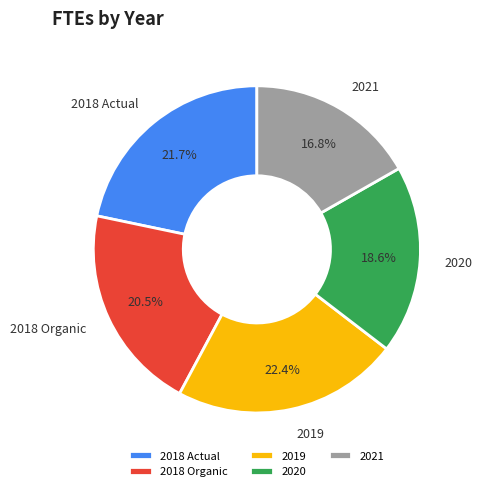

Is there a majority slice in this chart?

No